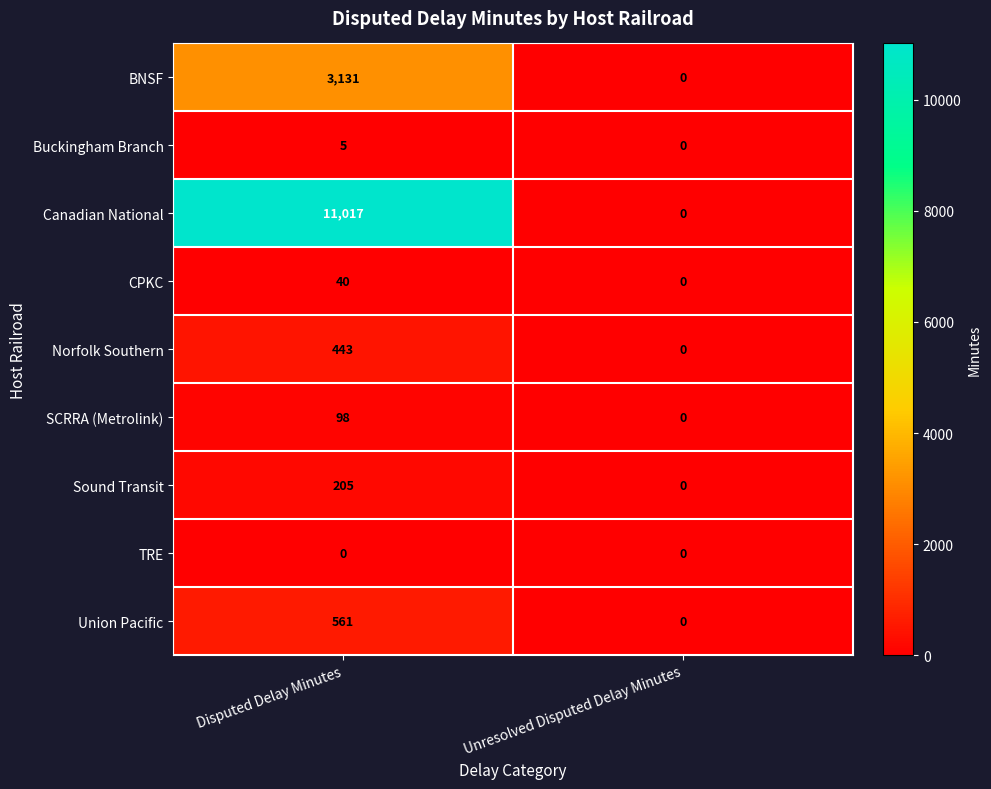

What is the maximum value shown in the chart?

11017